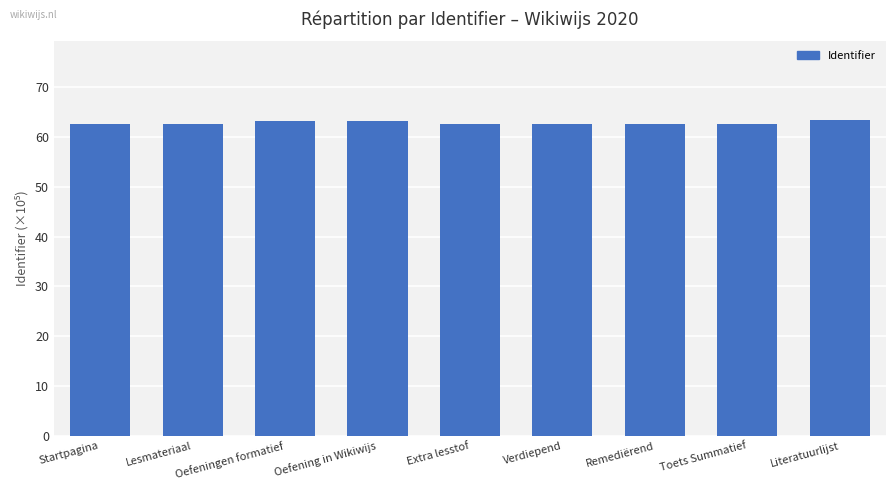

What is the average value?

62.9